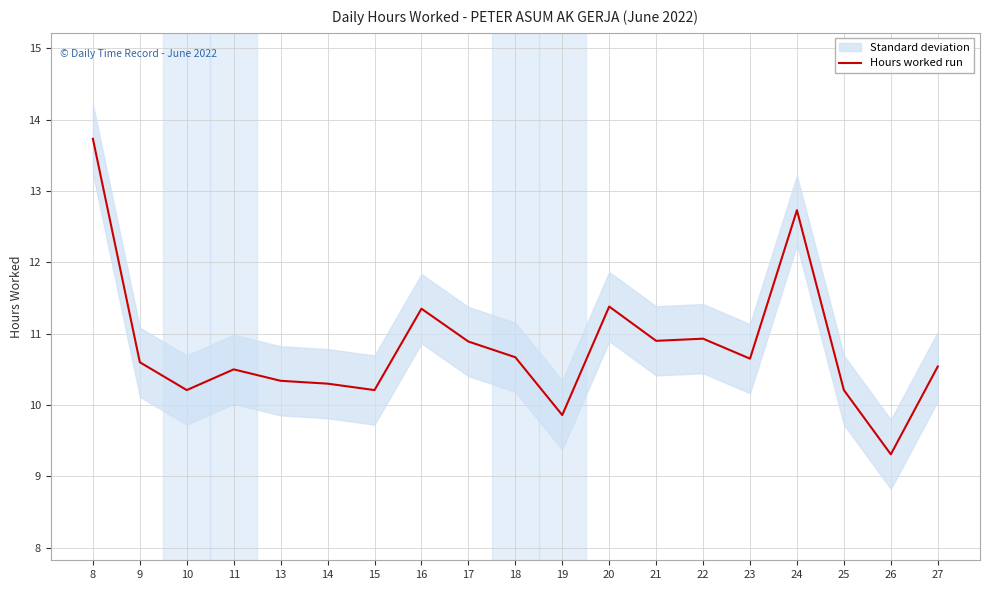

Where is the first local maximum?

11